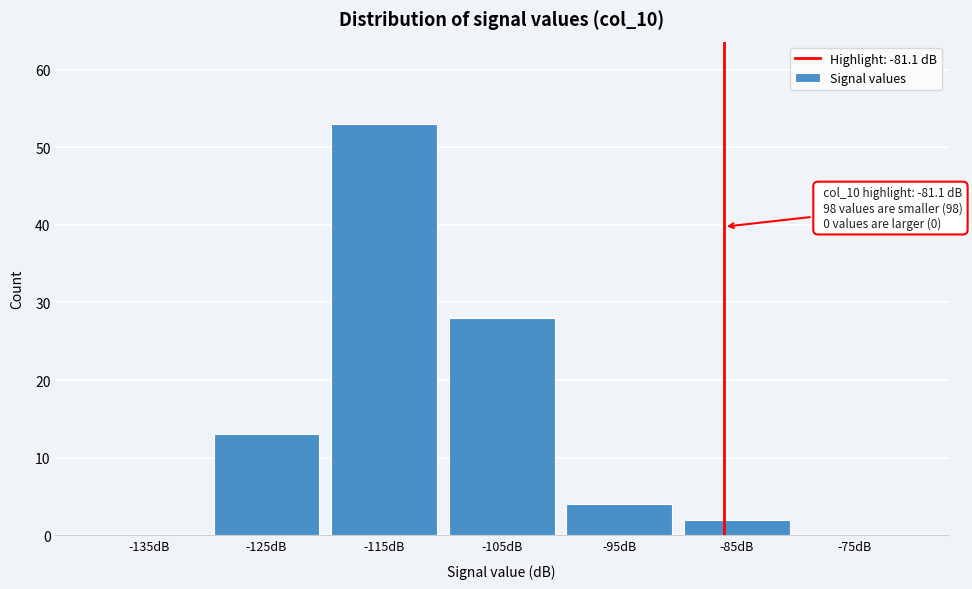

Reading left to right, transcribe all the data shown in this chart.

-135dB=0	-125dB=13	-115dB=53	-105dB=28	-95dB=4	-85dB=2	-75dB=0